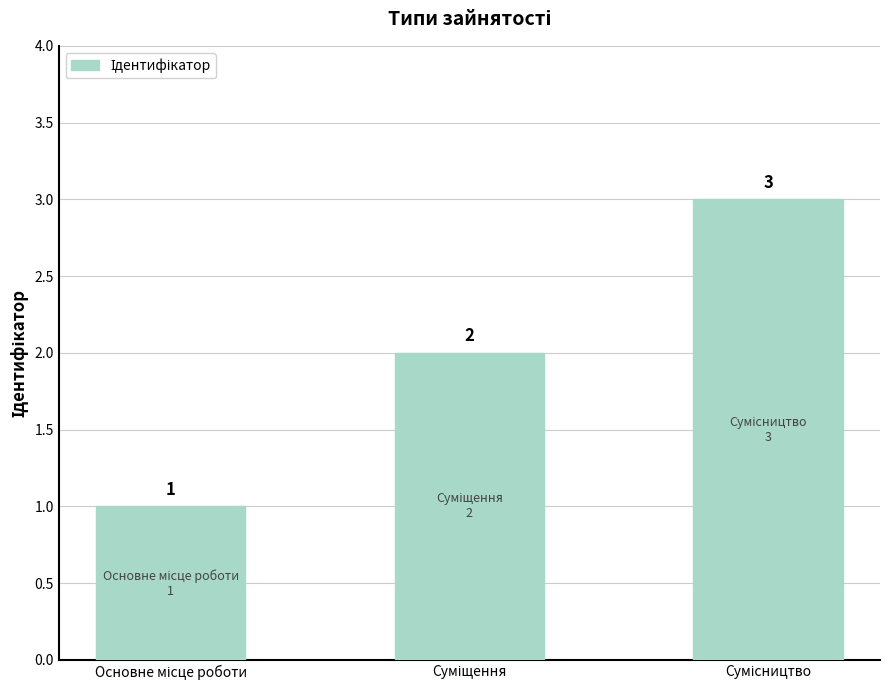

What is the smallest value displayed?

1